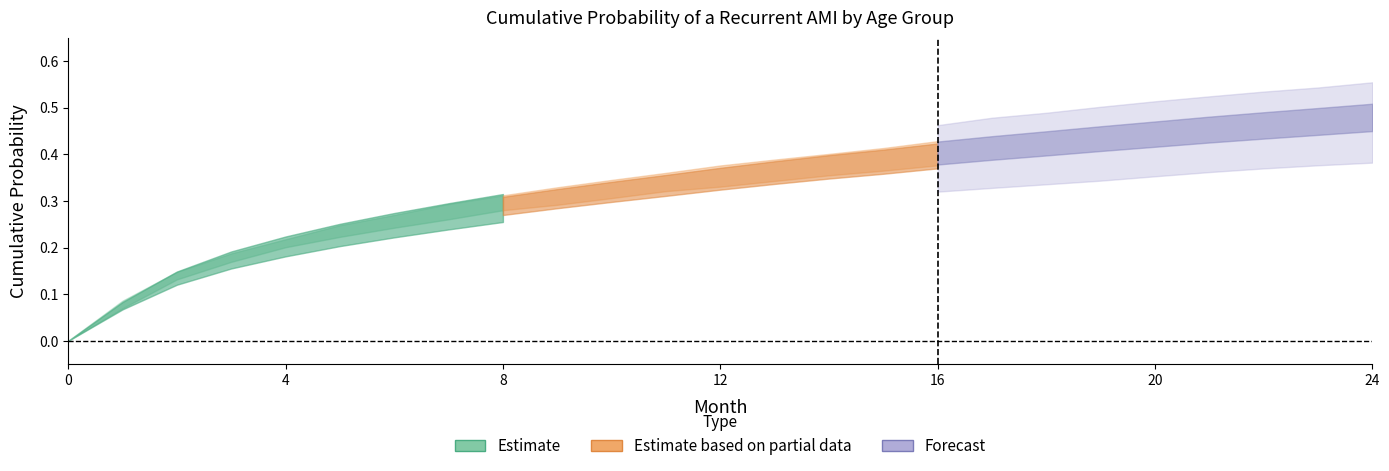

The 75-79 series shows 0.1 at 9. True or false?

False